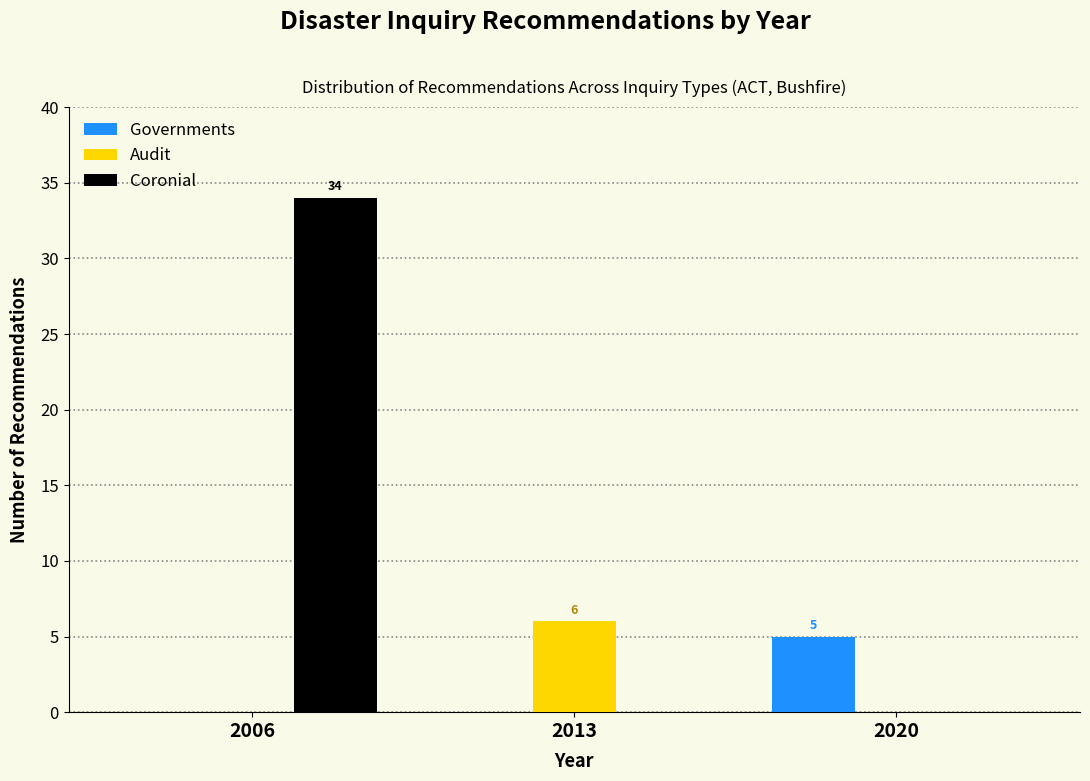

Reading right to left, list all the values displayed in this chart.

Governments: 2020=5	2013=0	2006=0
Audit: 2020=0	2013=6	2006=0
Coronial: 2020=0	2013=0	2006=34